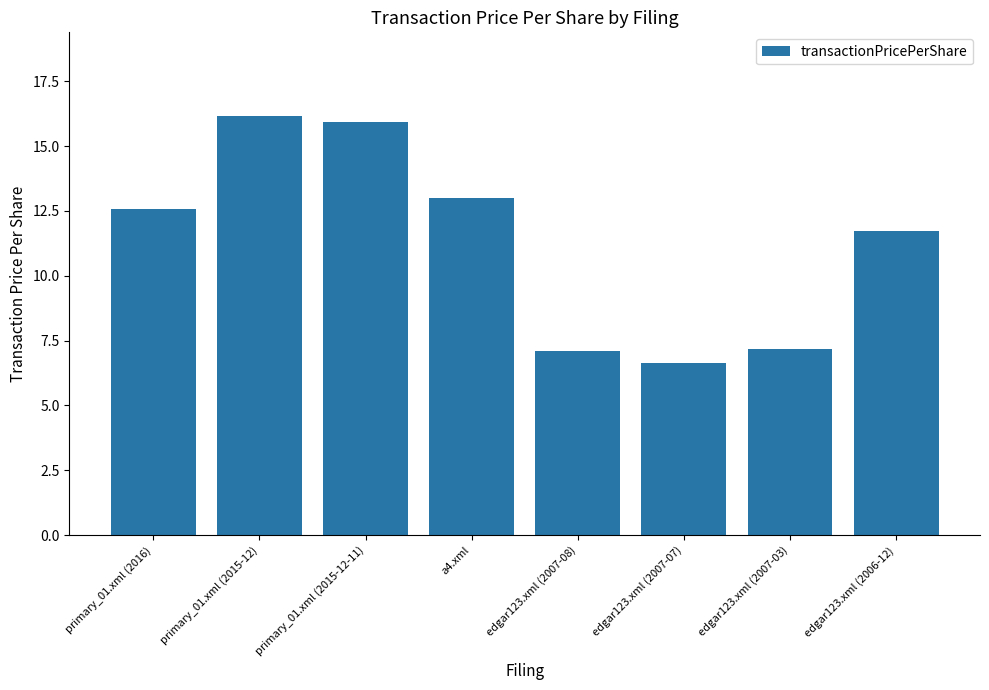

What is the smallest value displayed?

6.6